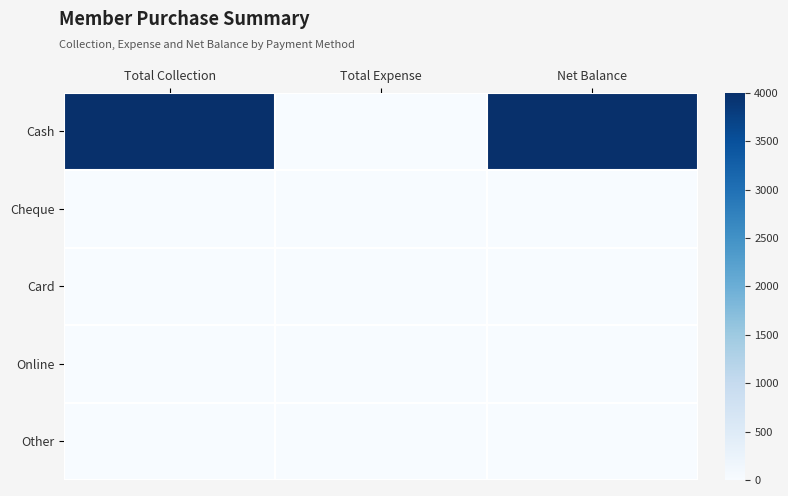

Count the number of data series in this chart.

5